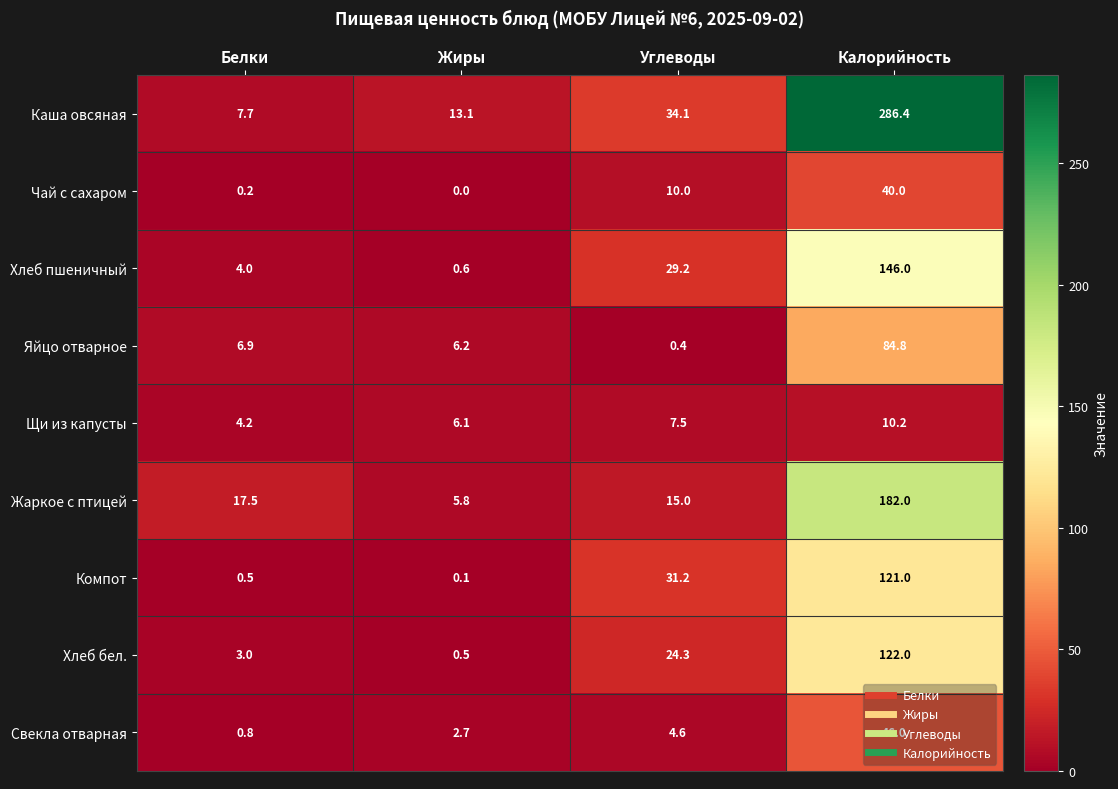

True or false: Хлеб пшеничный has a value of 212.1 at Калорийность.

False